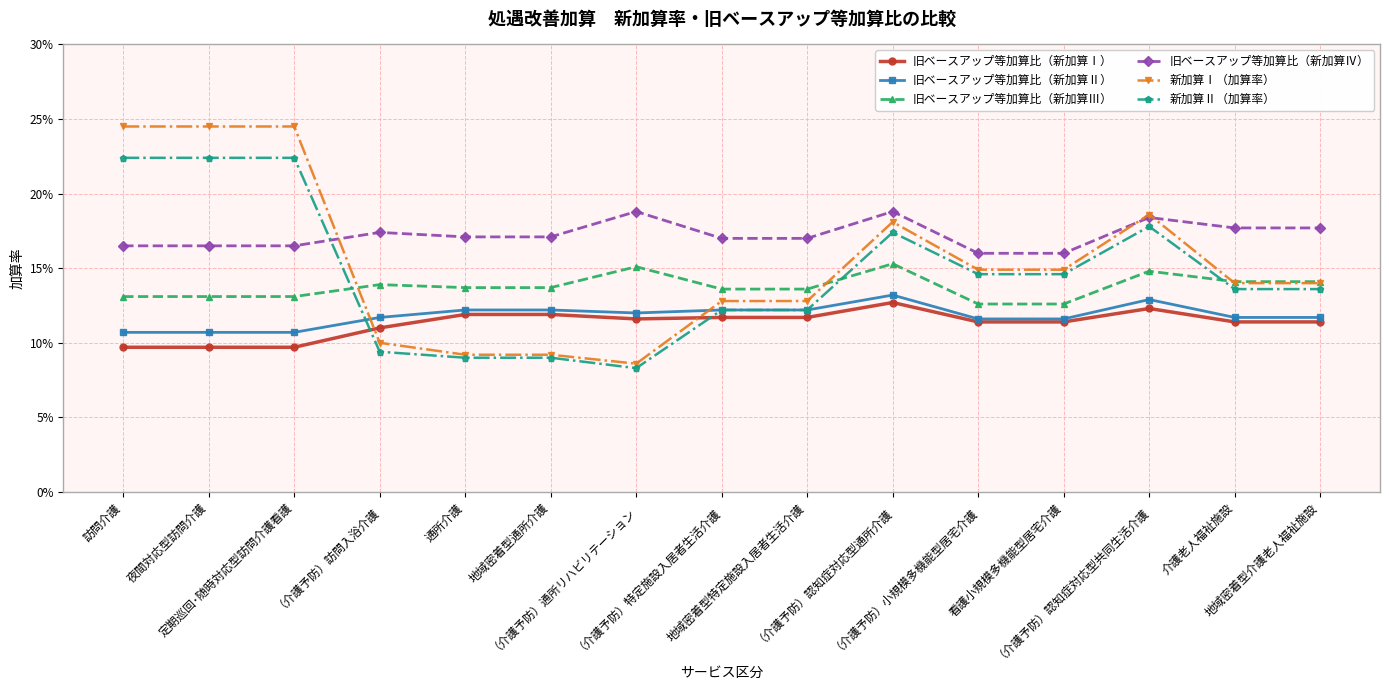

What is the average value of the 新加算Ⅱ（加算率） series?

0.1